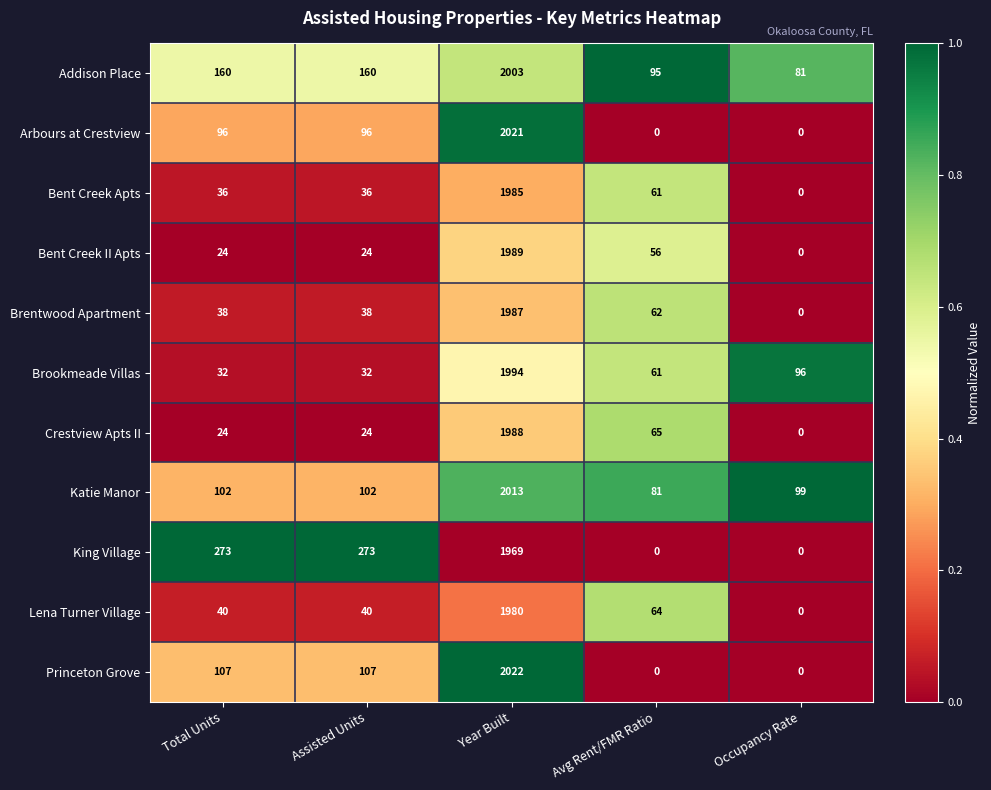

The value of Crestview Apts II at Occupancy Rate is -1245. True or false?

False